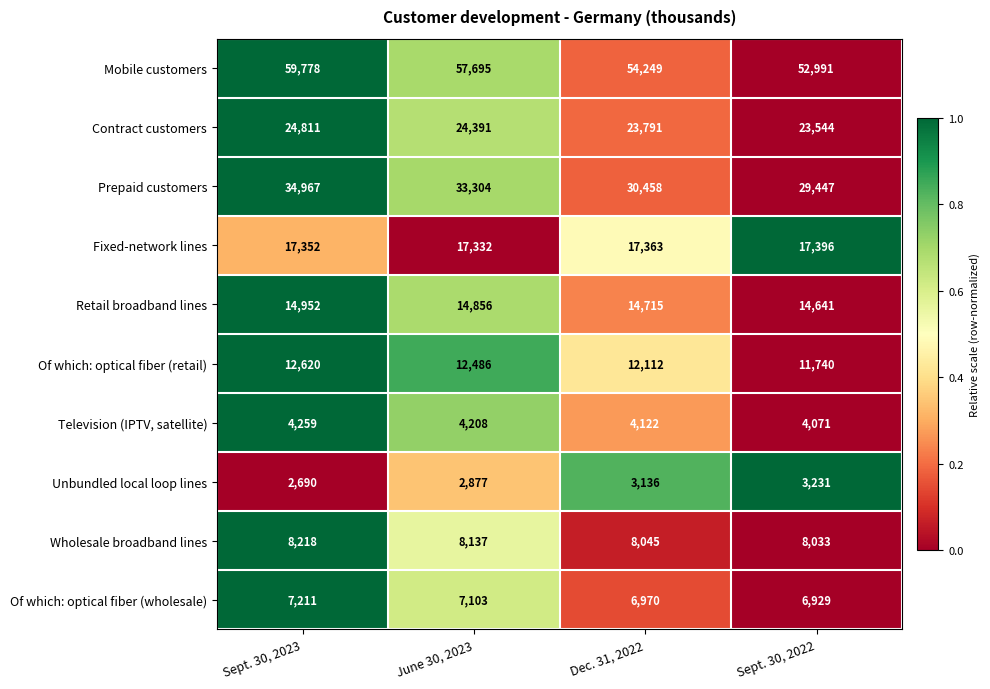

Which series has the largest total across all categories?

Mobile customers